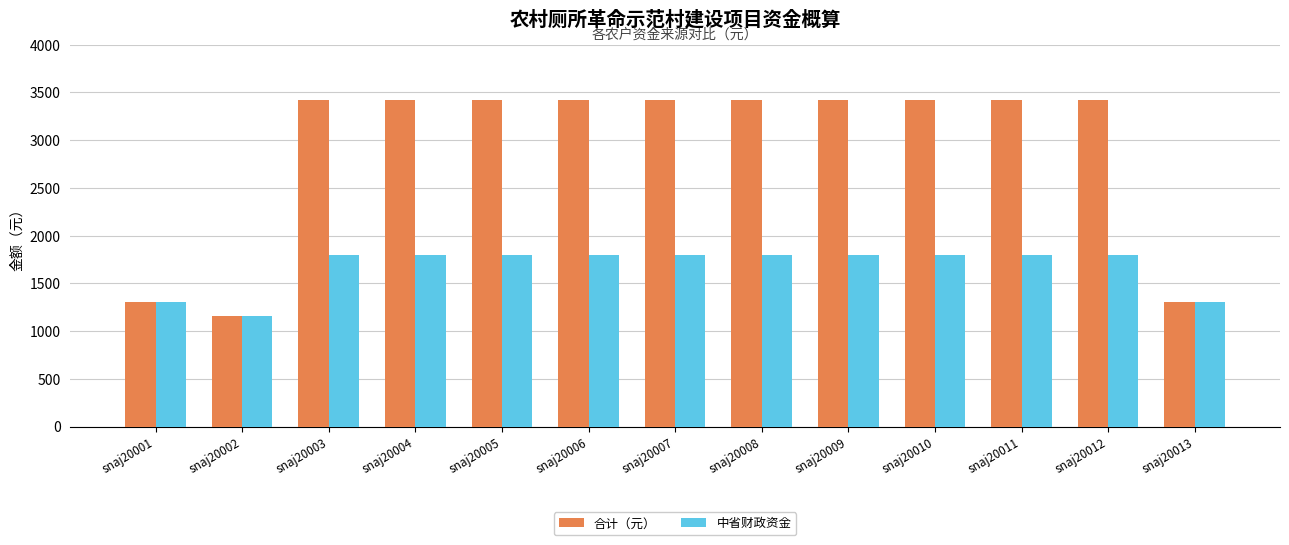

What is the value of the 合计（元） bar at the 9th from the left?

3424